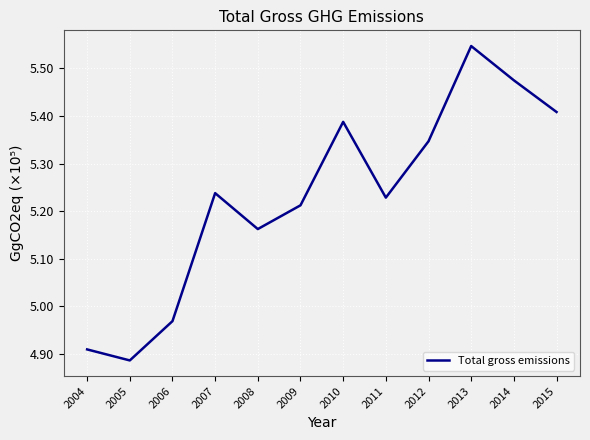

What is the approximate value at 2005?

488656.5